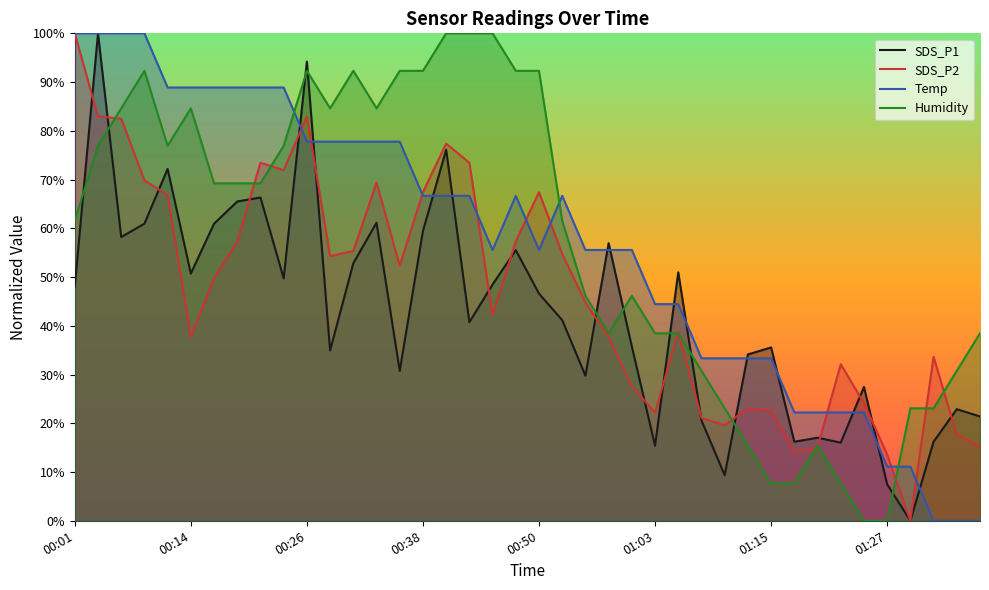

What is the difference between the highest and lowest values at 00:38?

32.9